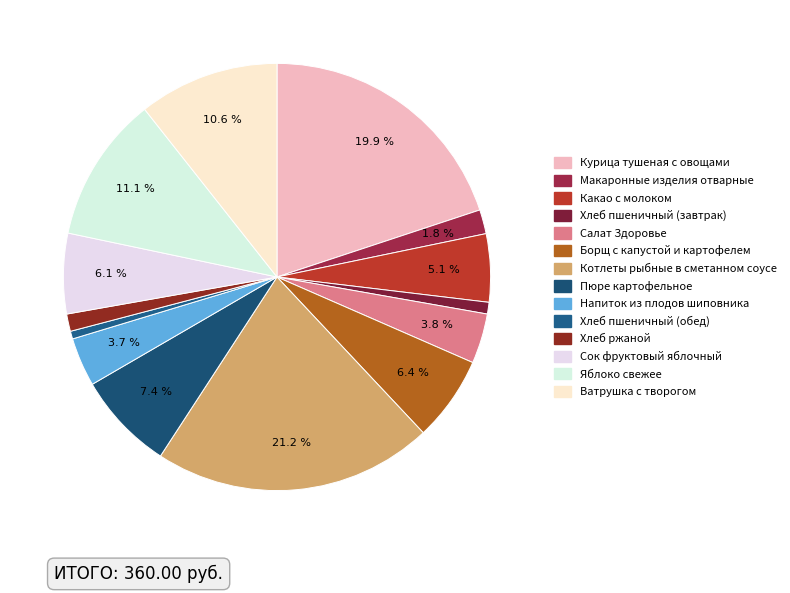

How many slices are in this pie chart?

14